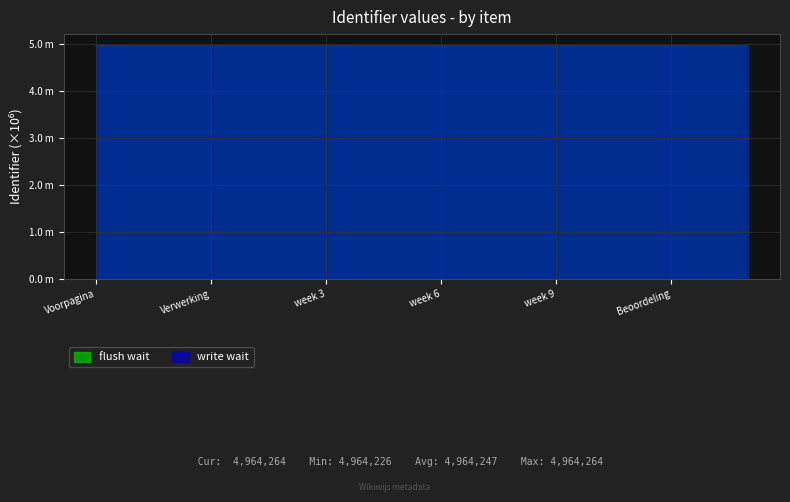

Count the values in the range 4 to 5.

18